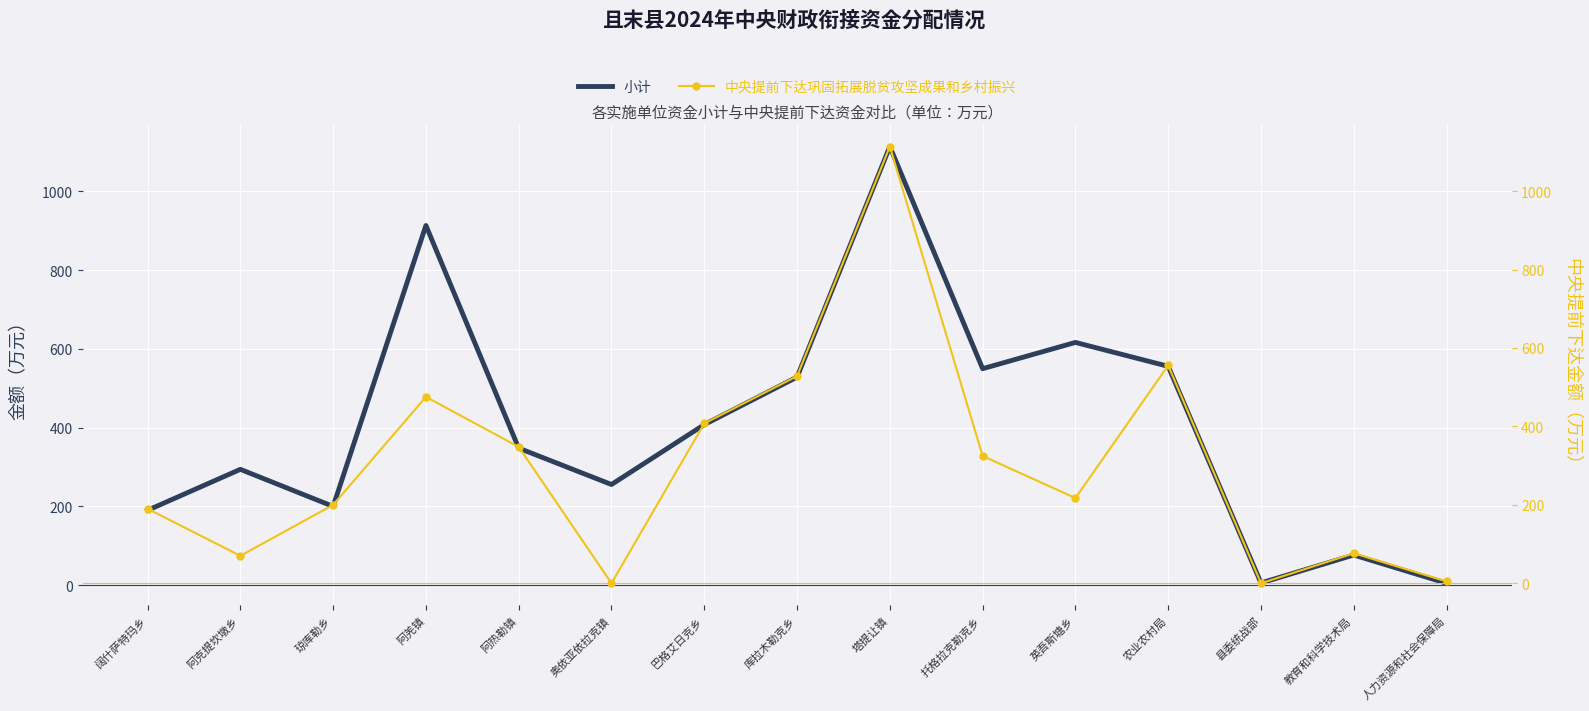

True or false: 中央提前下达巩固拓展脱贫攻坚成果和乡村振兴 and 小计 cross at least once.

False